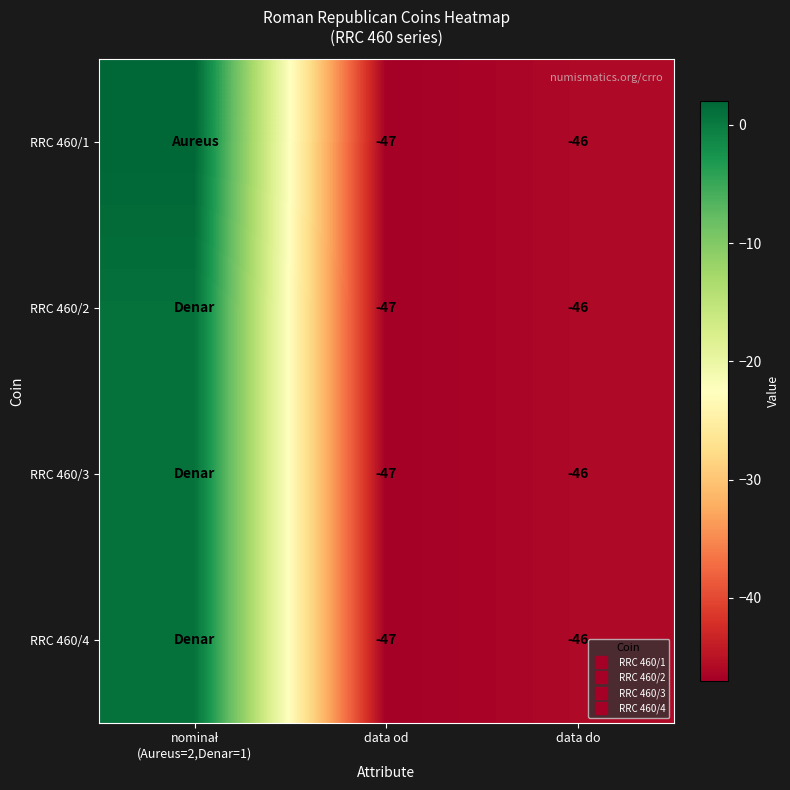

Is it true that RRC 460/1 equals -46 at data do?

True